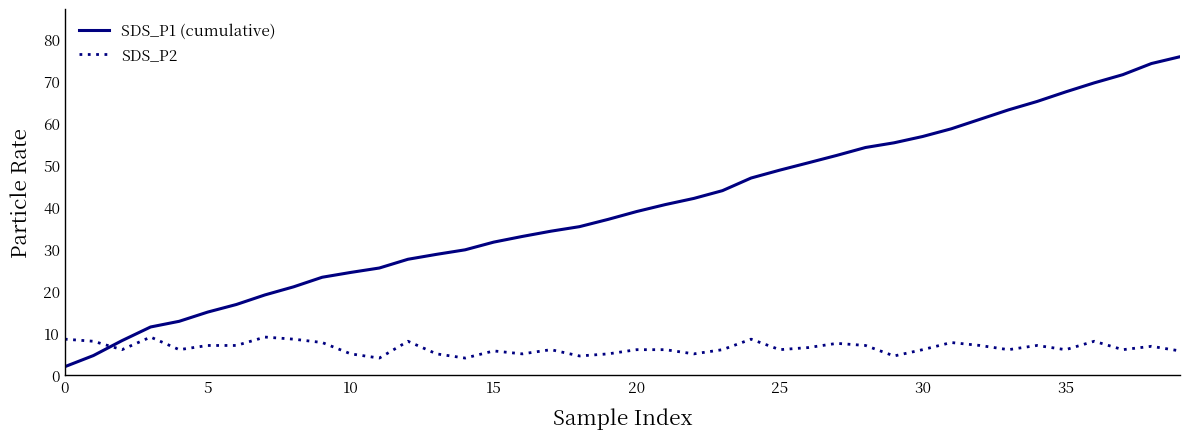

List the series in order of their peak value, lowest first.

SDS_P2, SDS_P1 (cumulative)